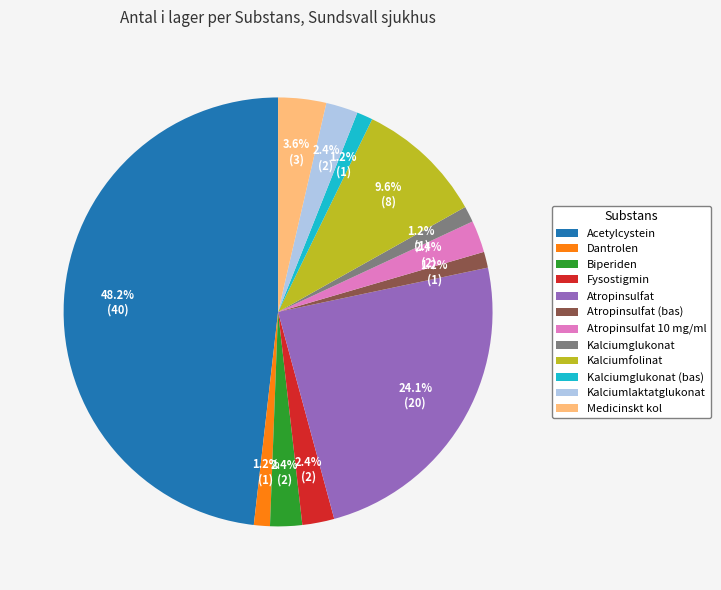

Count the number of slices in the pie.

12